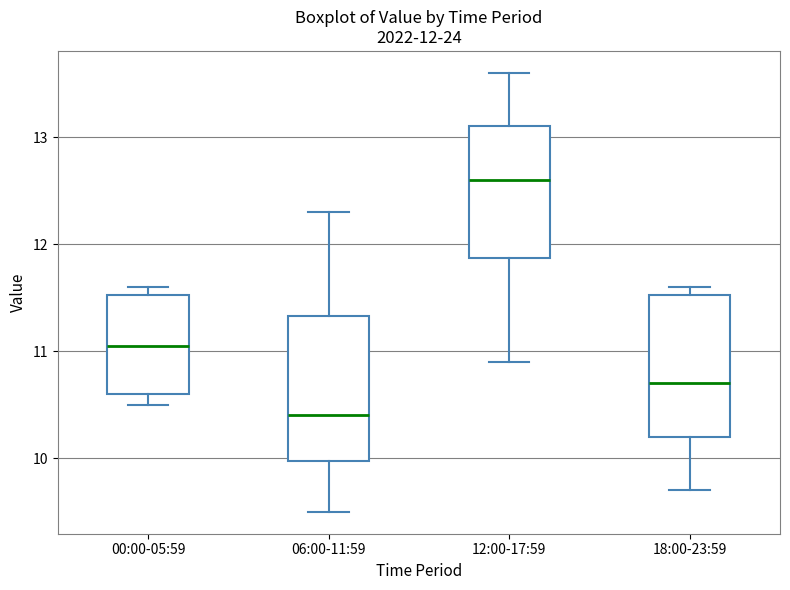

Which box's median line is the highest?

12:00-17:59